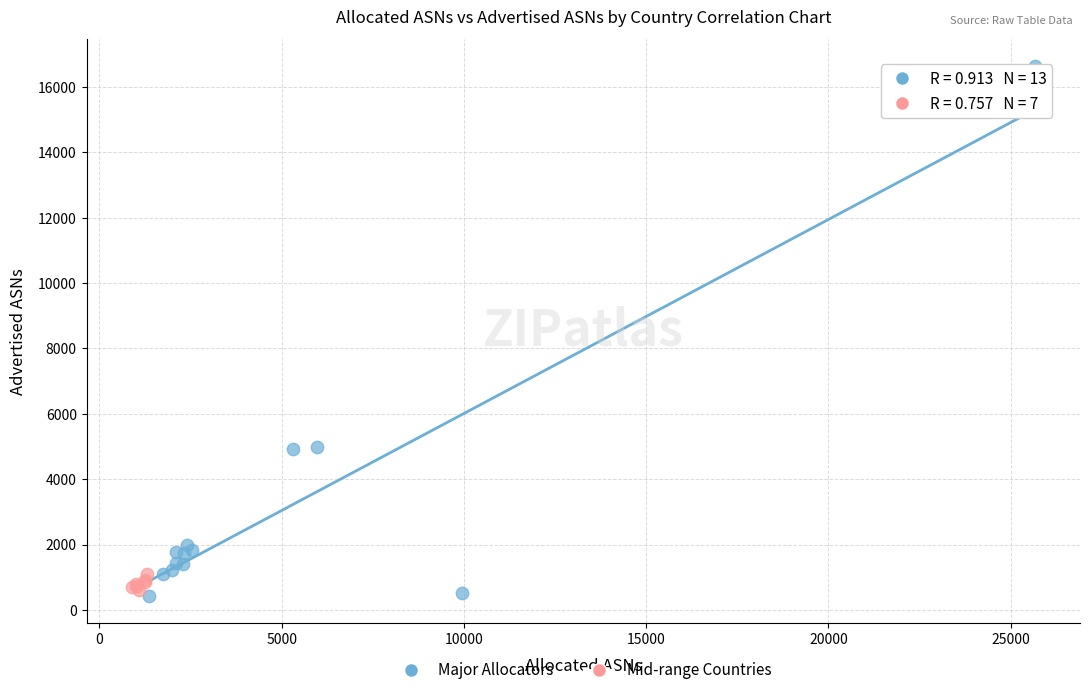

Which series has the largest Y range (max minus min)?

Major Allocators